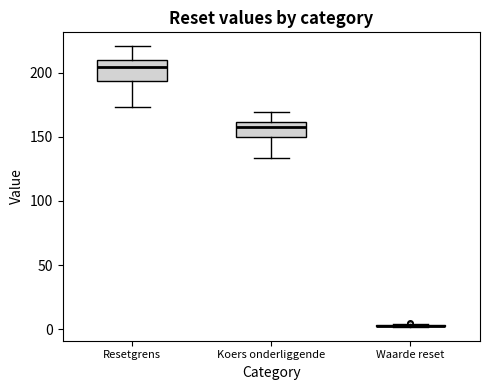

Reading left to right, read every box against the y-axis: the position of its median line, the range the box covers, and the ends of its whiskers. The values are not printed on the chart, so give them approximately, as read against the axis.

Resetgrens: median 205, box 195 to 210, whiskers 175 to 220
Koers onderliggende: median 155, box 150 to 160, whiskers 135 to 170
Waarde reset: box collapsed to a line at 0, whiskers 0 to 5